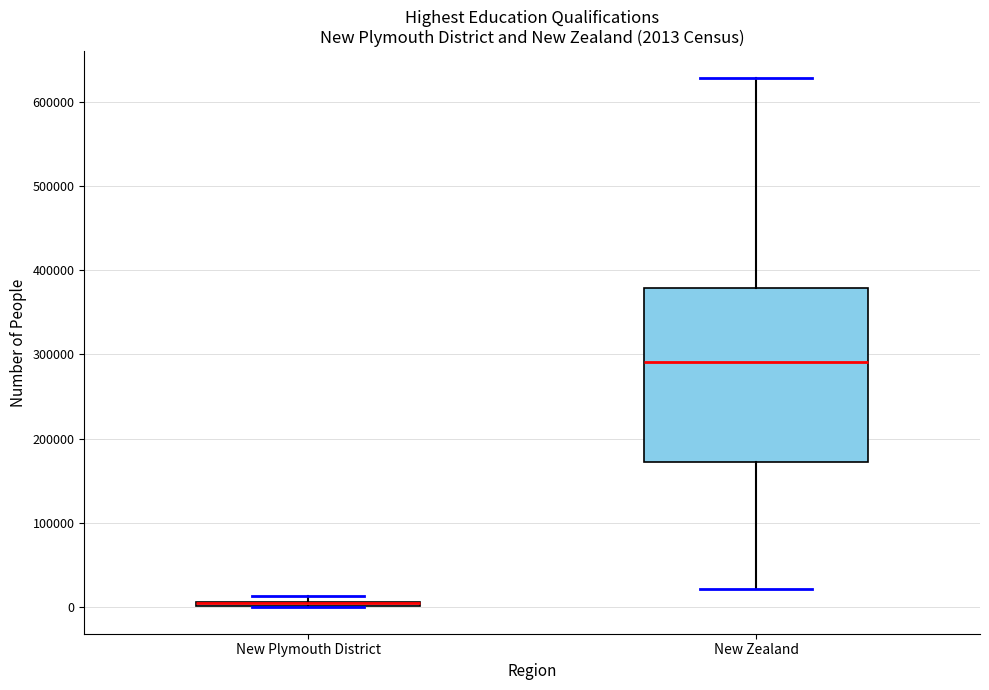

Which box is the tallest, from its lower edge to its upper edge?

New Zealand